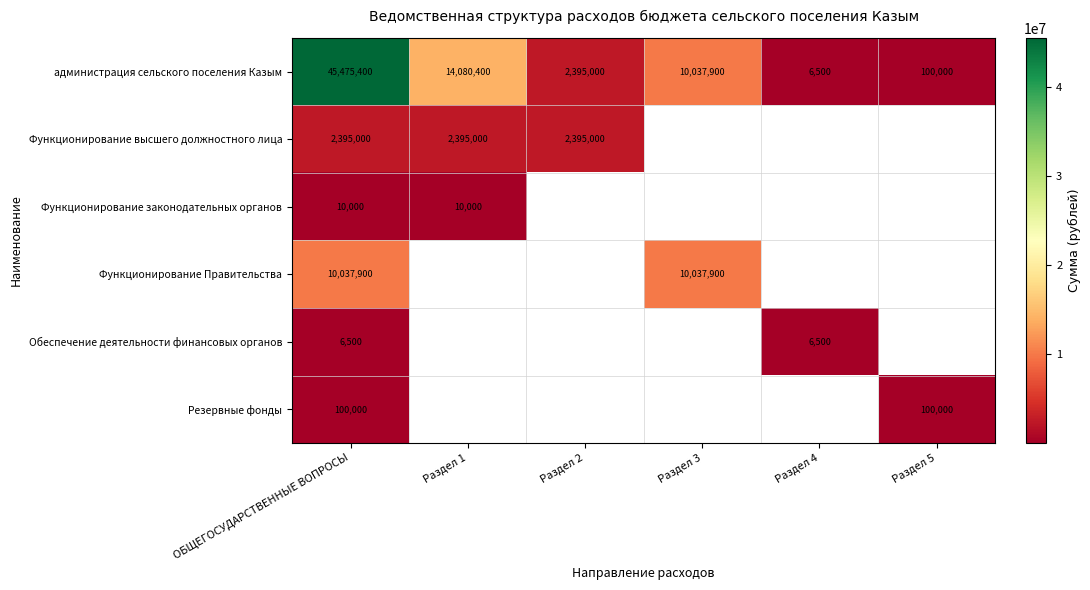

At which label is администрация сельского поселения Казым closest to 22740950?

Раздел 1